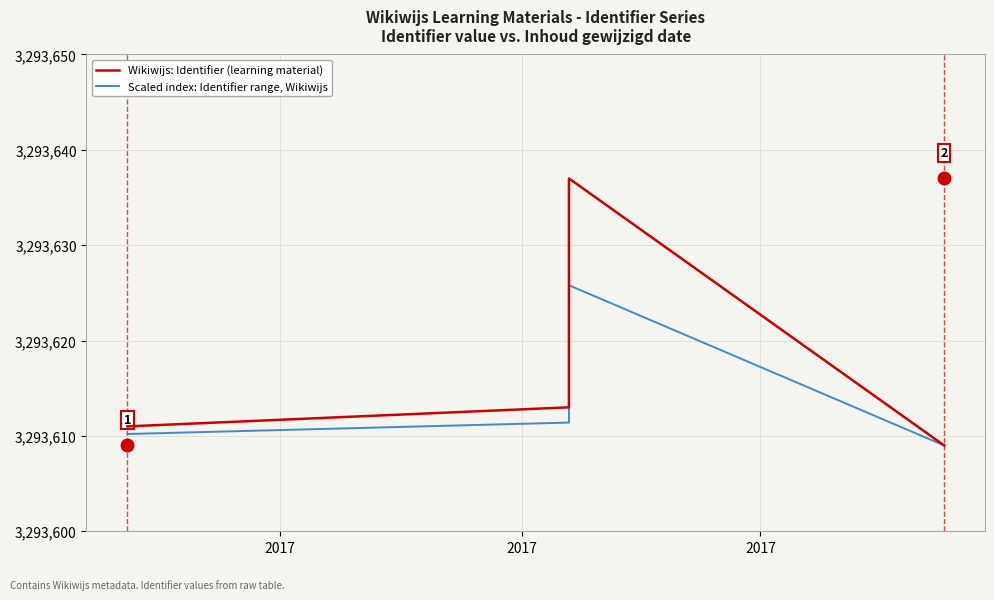

Is the value of Wikiwijs: Identifier (learning material) at 7 greater than the value of Scaled index: Identifier range, Wikiwijs at 4?

Yes